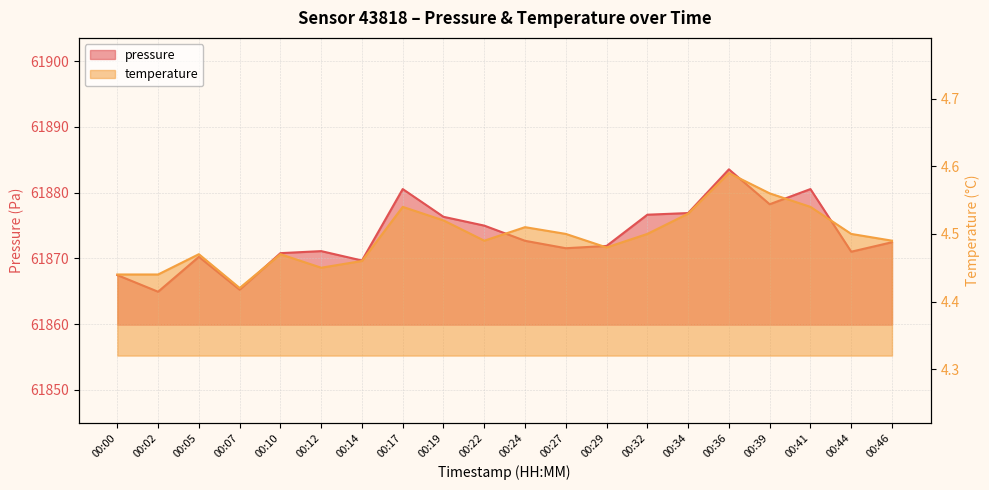

At 00:34, list the series in order from smallest to largest.

temperature, pressure